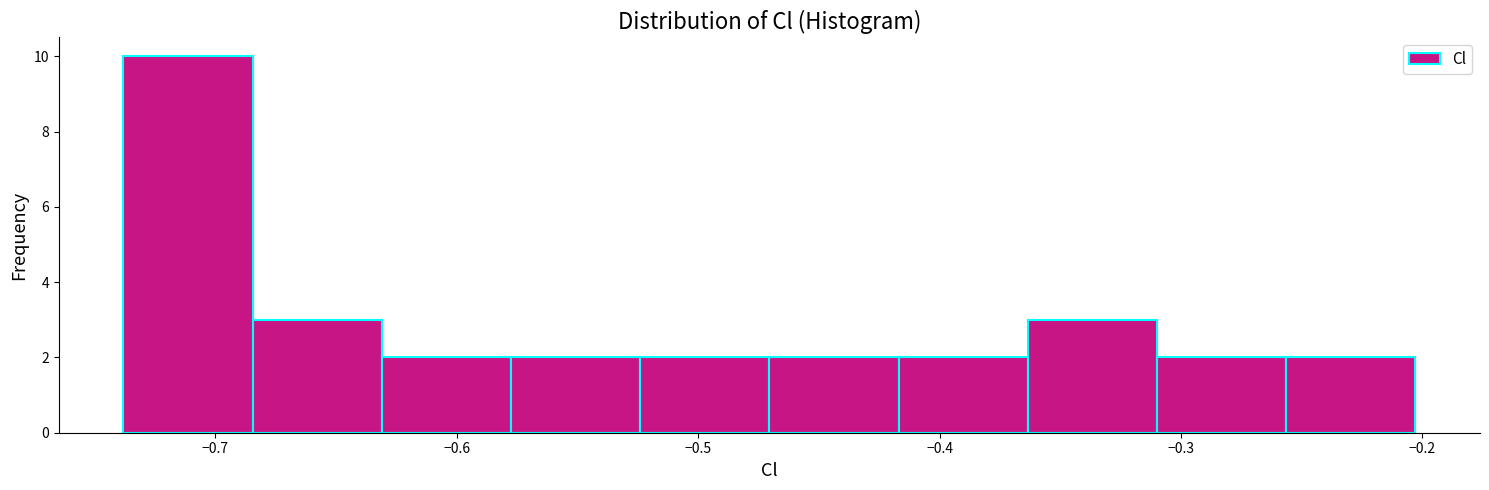

Which range on the x-axis has the tallest bar?

-0.74 to -0.68